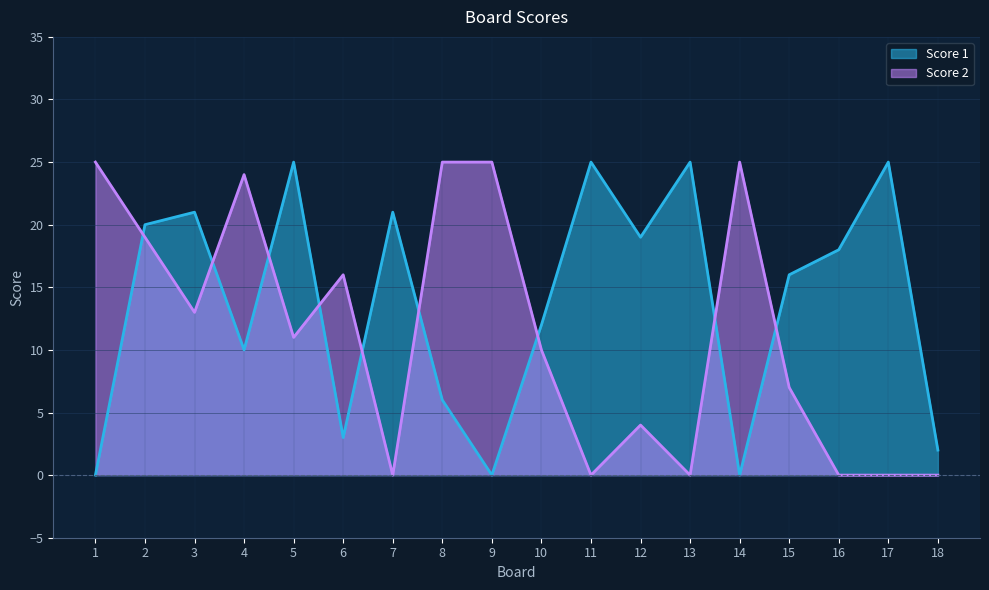

Which category has the highest value in the Score 1 series?

5